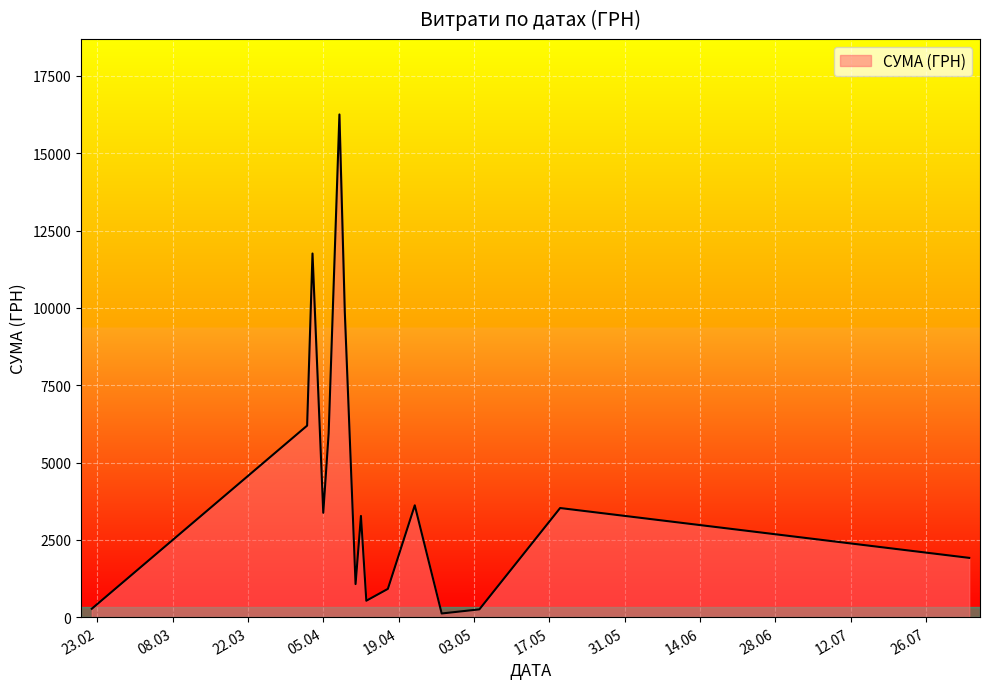

What is the maximum value shown in the chart?

16256.5